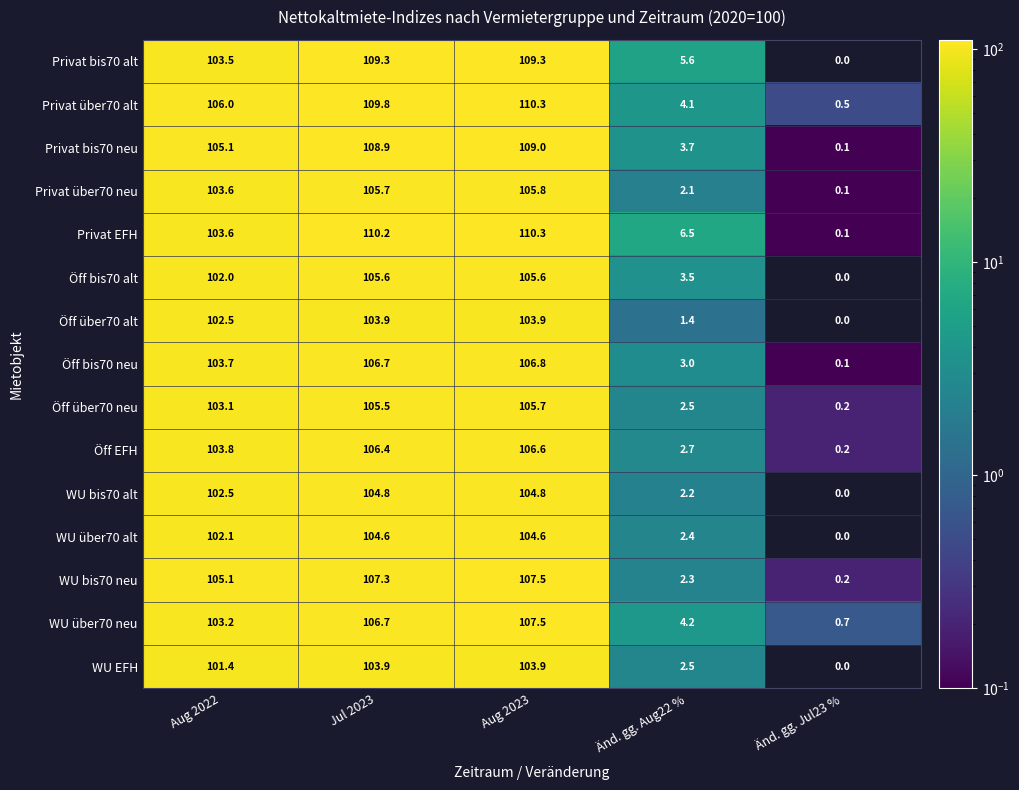

How many data points in Privat über70 neu are less than 103?

2